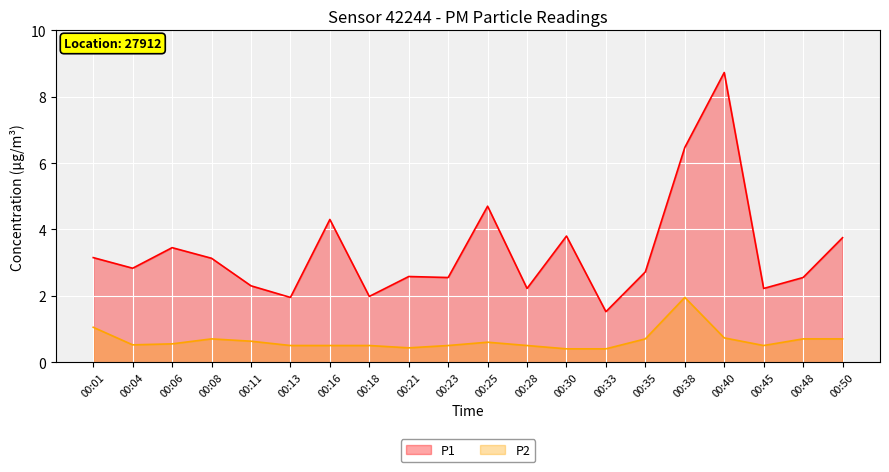

Which series has the largest total across all categories?

P1